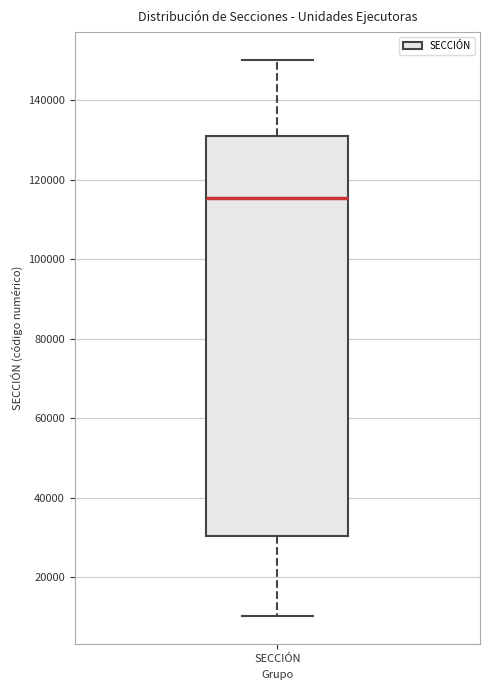

Read this box plot against the y-axis: the position of the median line, the range covered by the box, and the ends of both whiskers. The values are not printed on the chart, so give them approximately, as read against the axis.

median 116000, box 30000 to 130000, whiskers 10000 to 150000